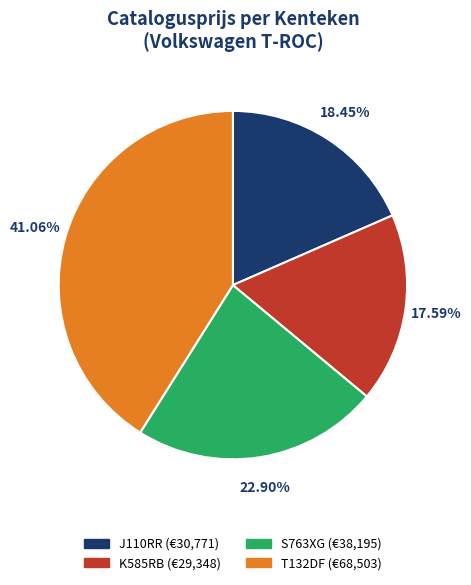

Count the number of slices in the pie.

4